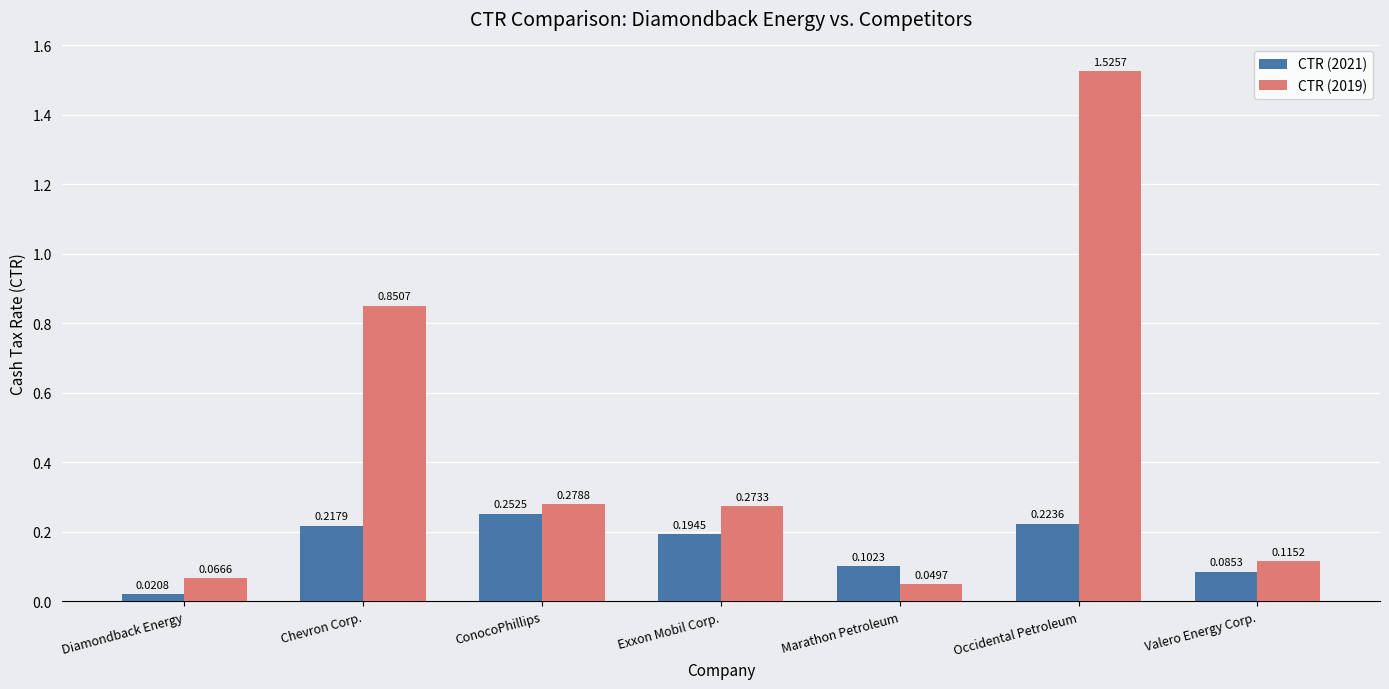

Does the chart contain any negative values?

No